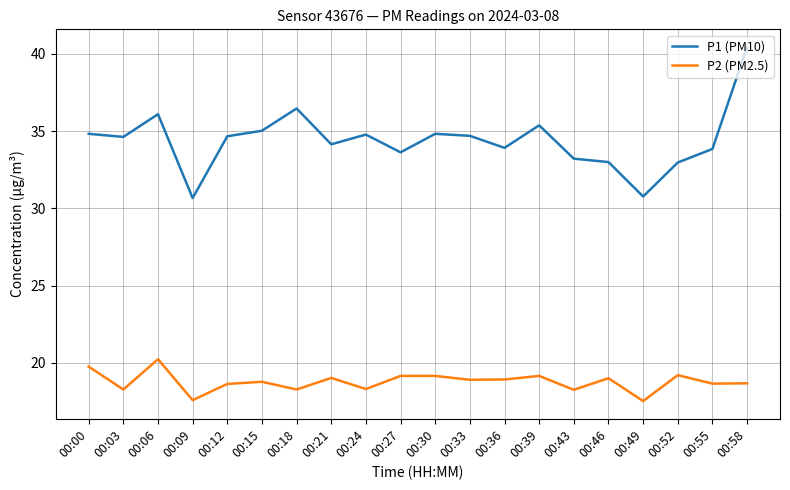

What is the greatest value displayed?

40.5